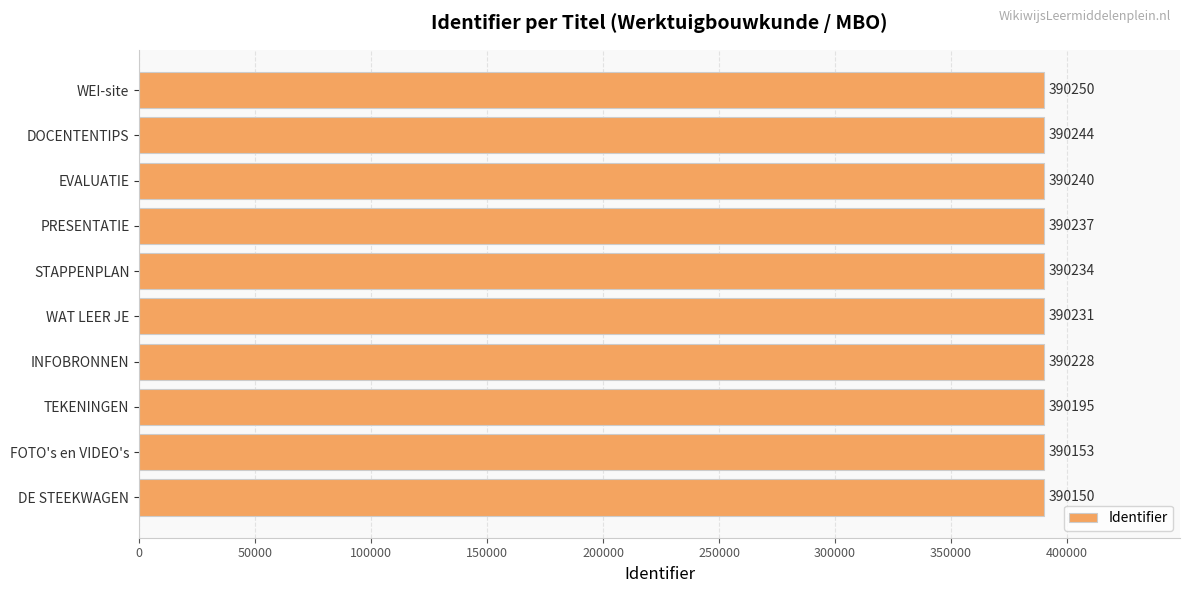

What is the ratio of the value at PRESENTATIE to the value at DOCENTENTIPS?

1.0